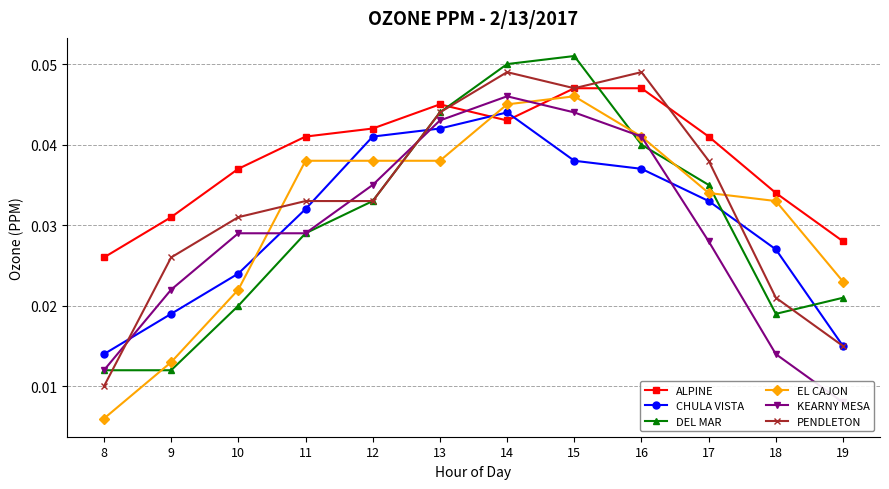

True or false: KEARNY MESA has more than 0 points higher than both neighbors.

True